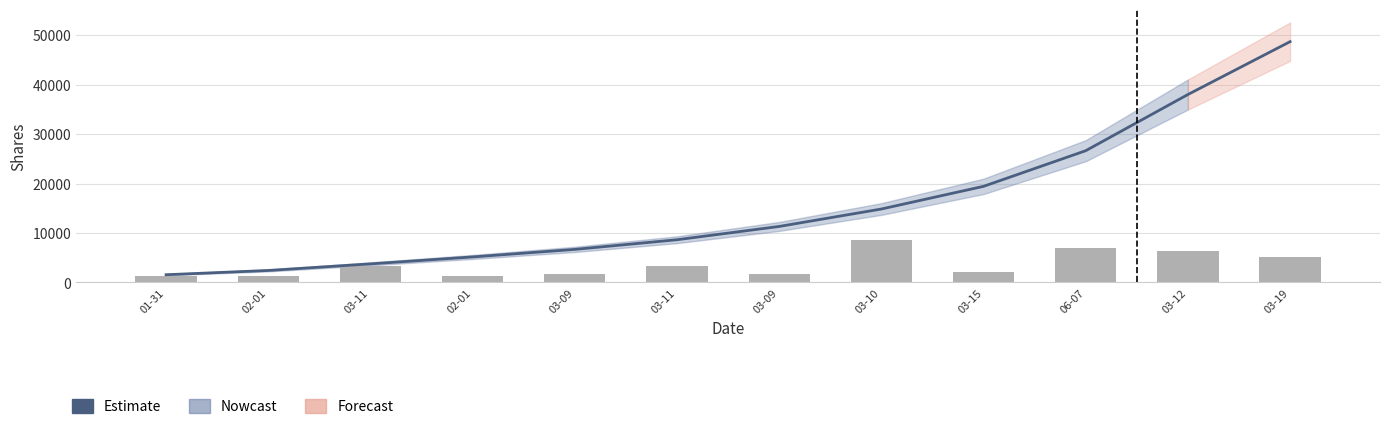

At 03-10, list the series in order from smallest to largest.

transactionShares, Estimate